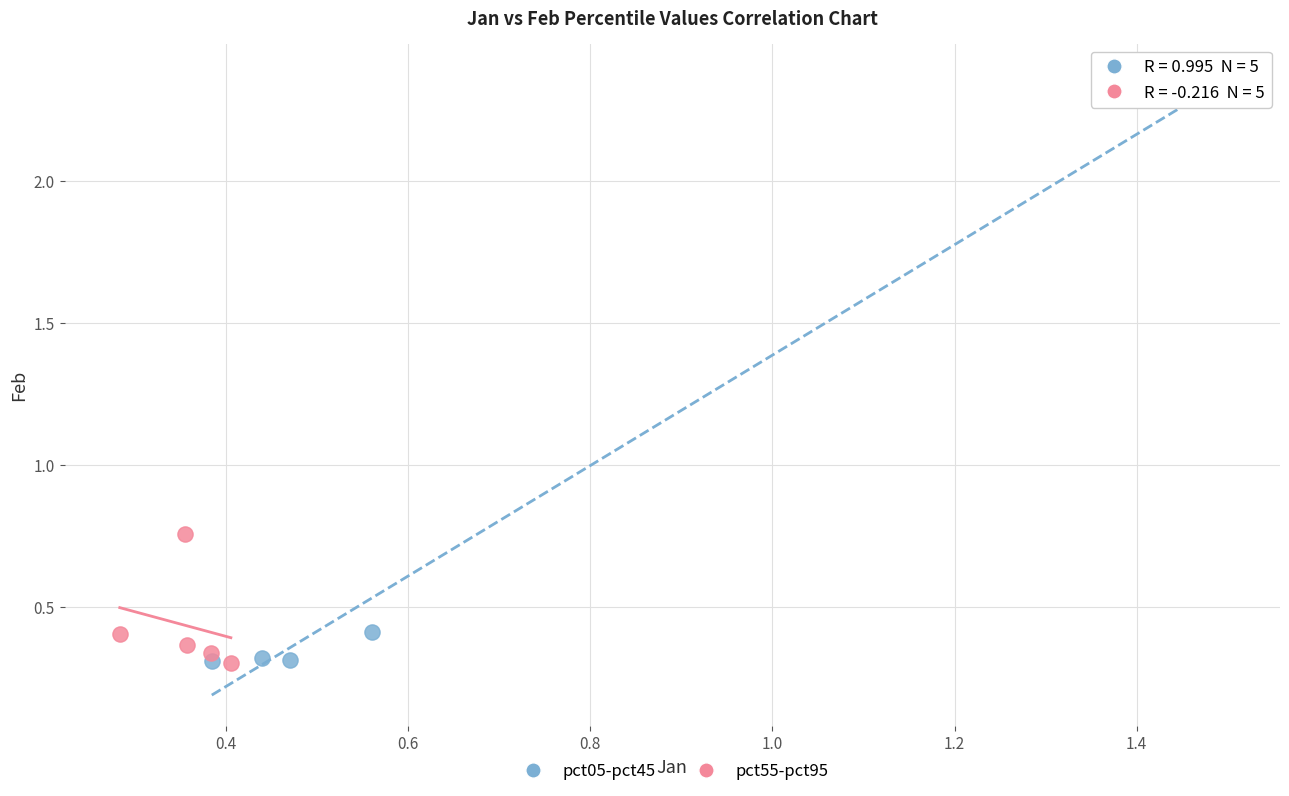

What are all the series names shown in the legend?

pct05-pct45, pct55-pct95